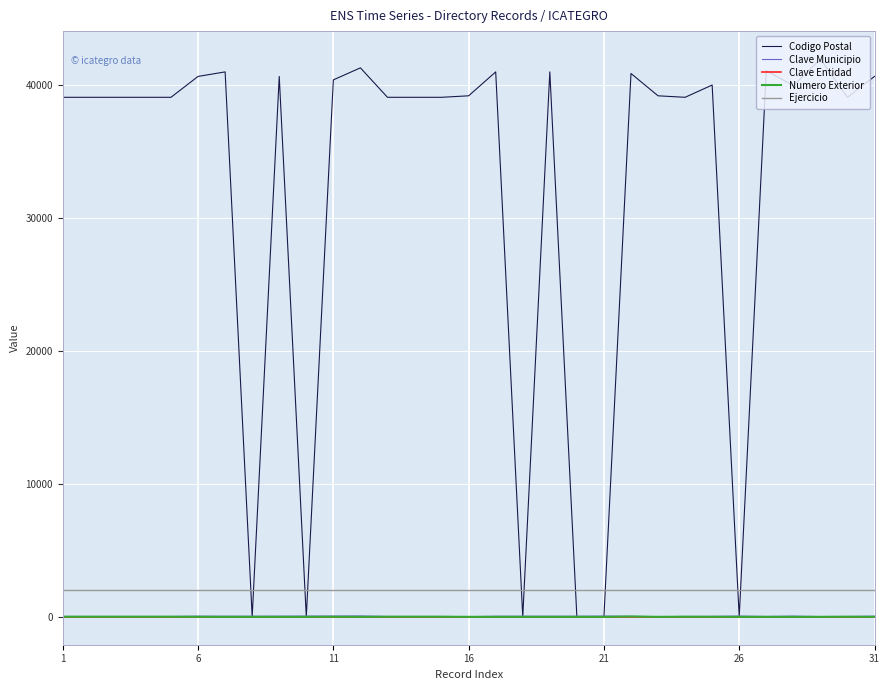

Which series has the widest spread of values?

Codigo Postal